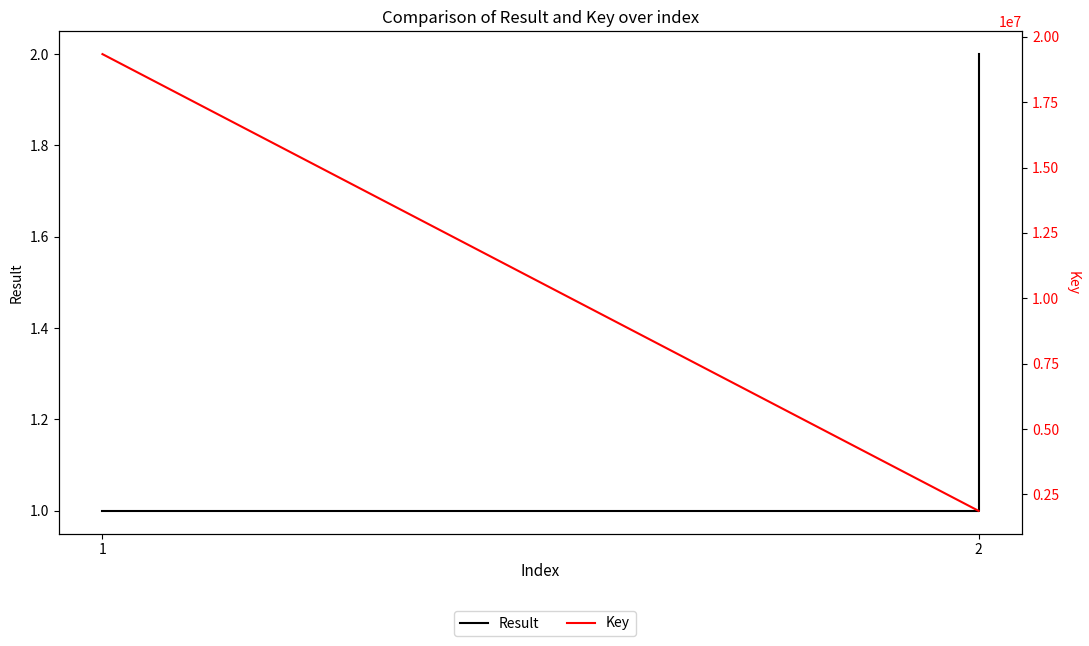

Count the Key values in the range 1870728 to 19339949.

2